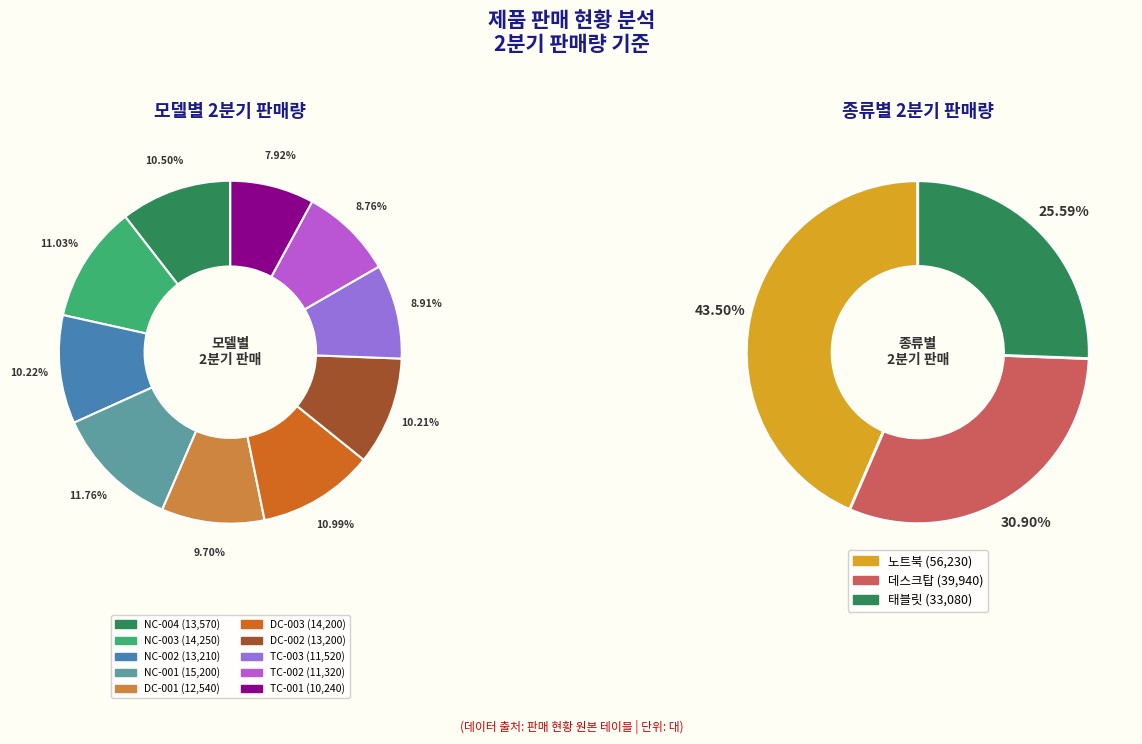

What is the change in value from NC-004 to NC-003?

+680